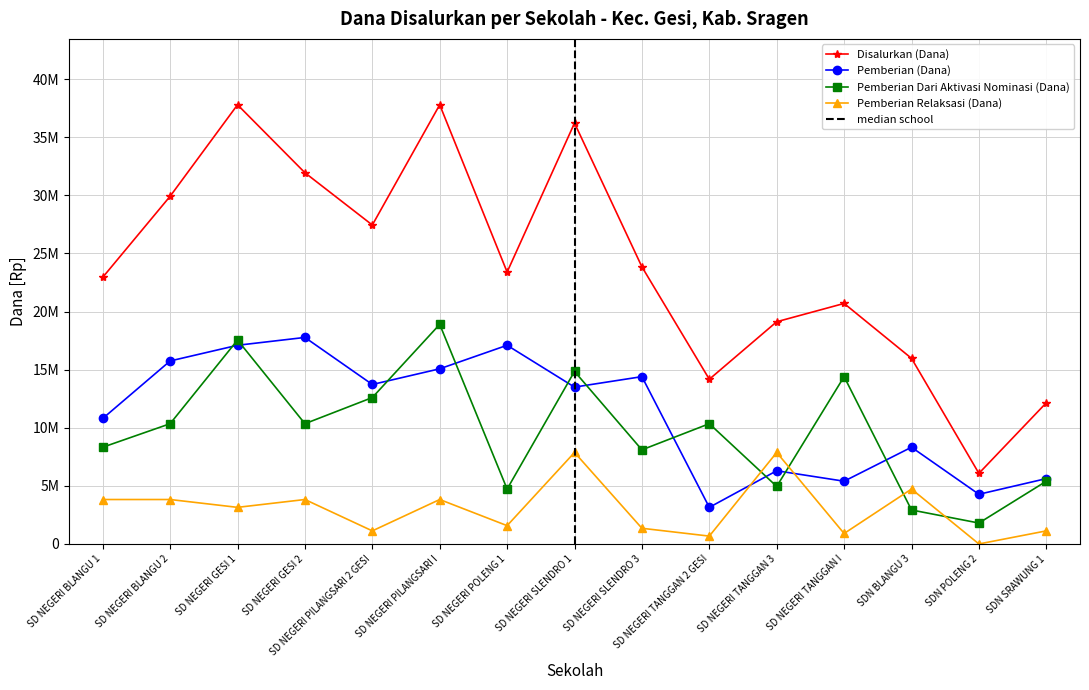

How many values in the Pemberian Relaksasi (Dana) series exceed 3150000?

7